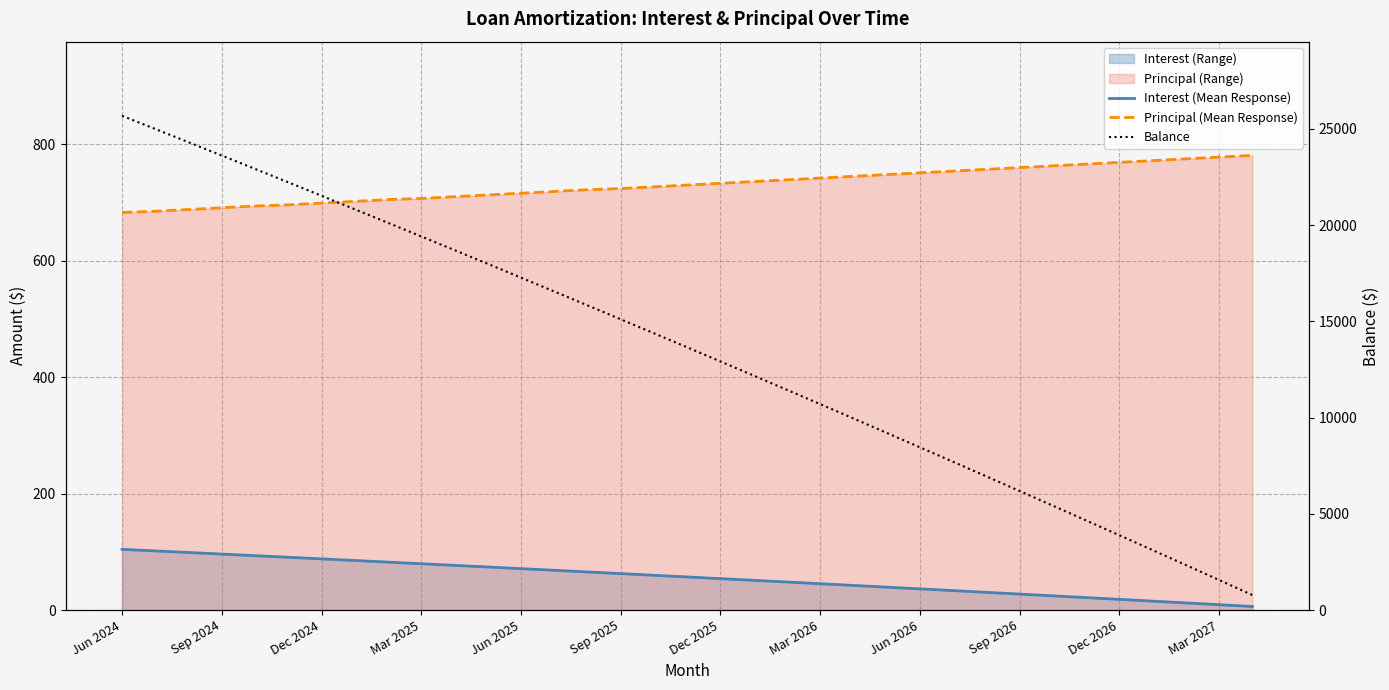

Rank the series by their maximum value, from highest to lowest.

Balance, Principal (Mean Response), Interest (Mean Response)